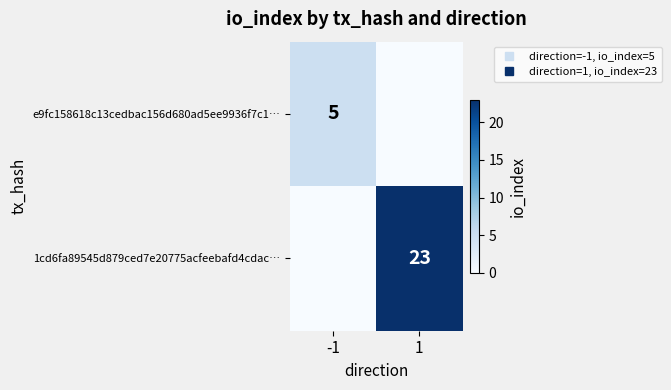

What is the total value across all series at -1?

5